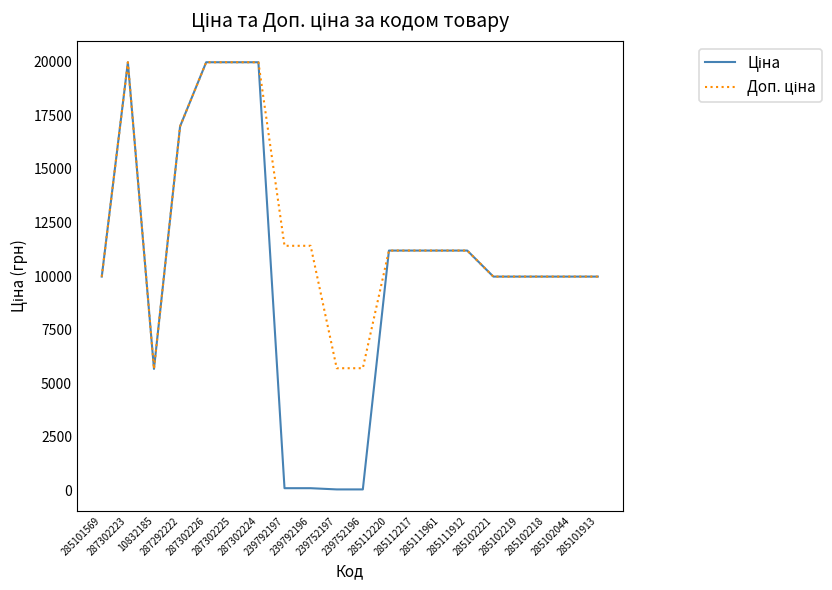

The value of Доп. ціна at 10832185 is 7571.9. True or false?

False